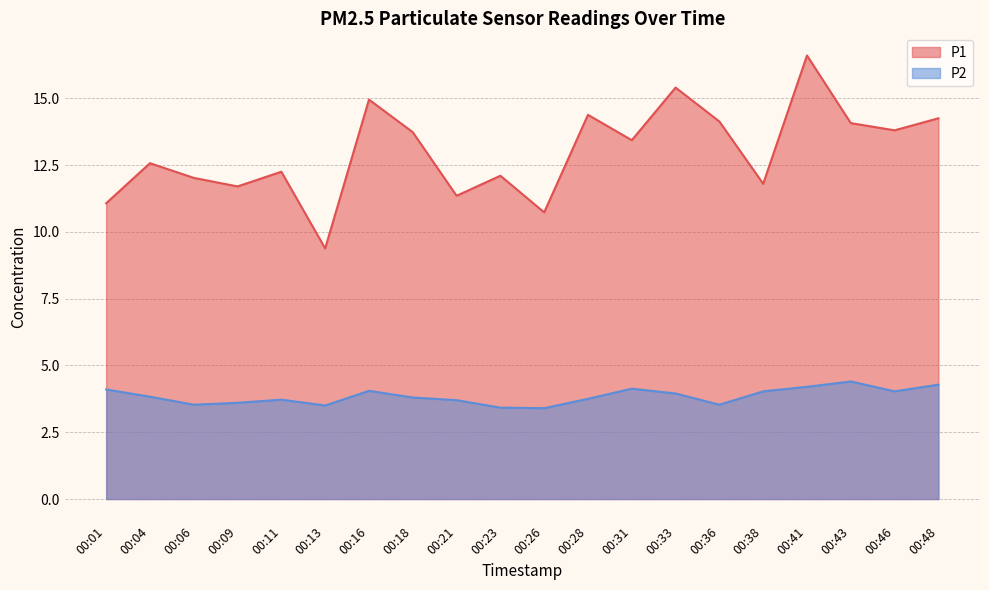

The P1 series shows 7.9 at 00:46. True or false?

False